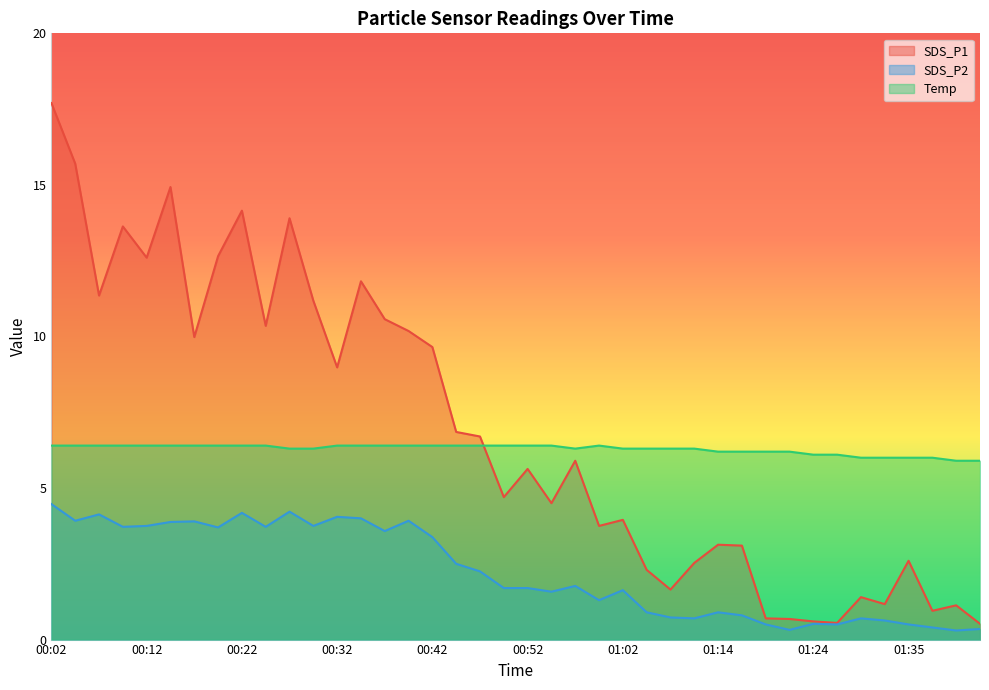

What is the difference between the second highest and second lowest values in the Temp series?

0.5